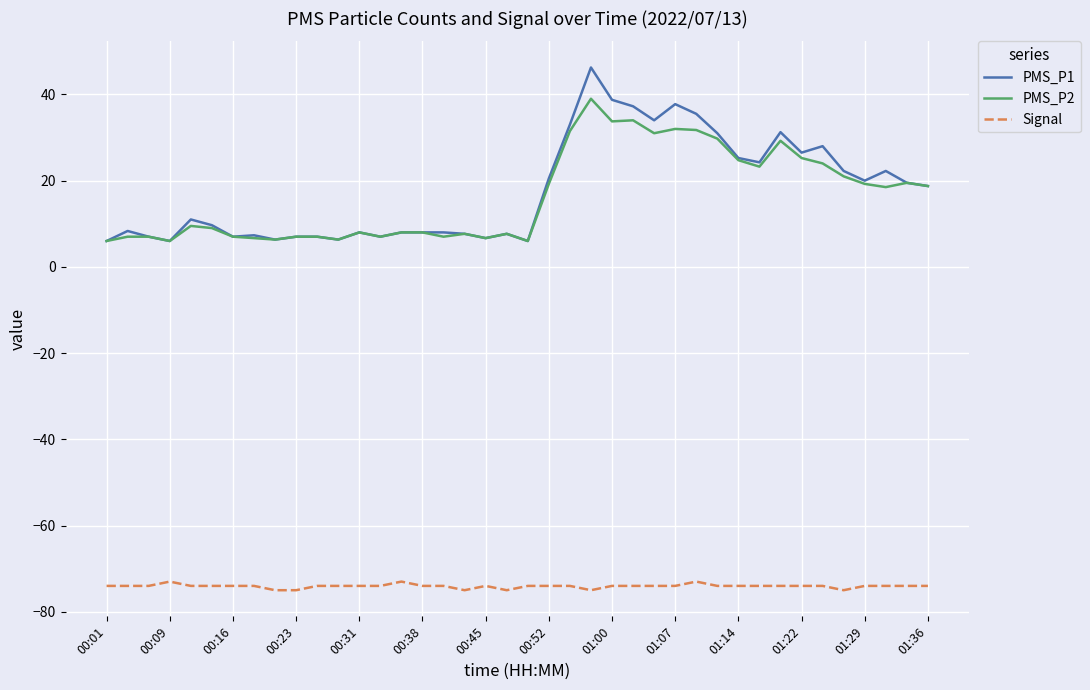

What is the smallest value displayed?

-75.0